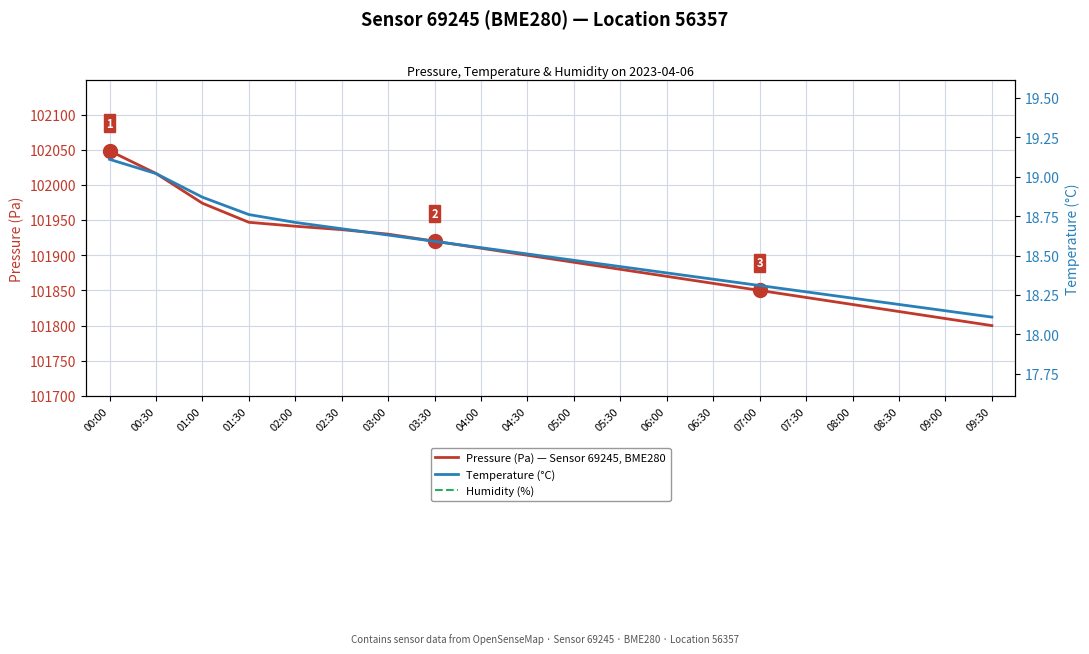

What is the difference between the humidity values at 00:00 and 07:30?

0.2